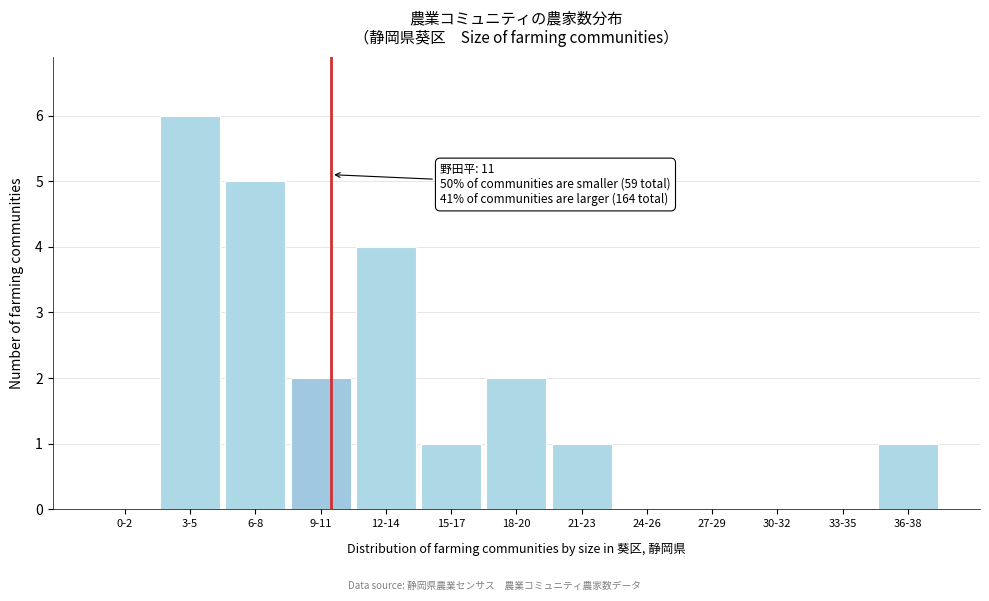

Reading left to right, list all the values displayed in this chart.

0-2=0	3-5=6	6-8=5	9-11=2	12-14=4	15-17=1	18-20=2	21-23=1	24-26=0	27-29=0	30-32=0	33-35=0	36-38=1